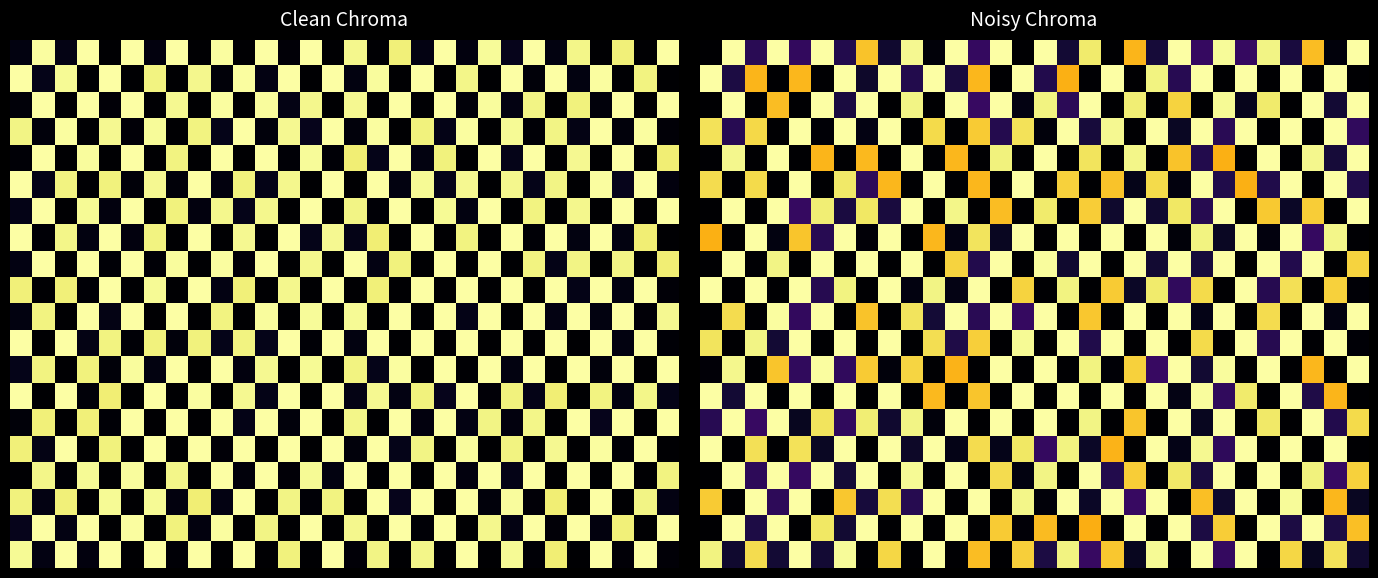

How many data points does each series have?

30